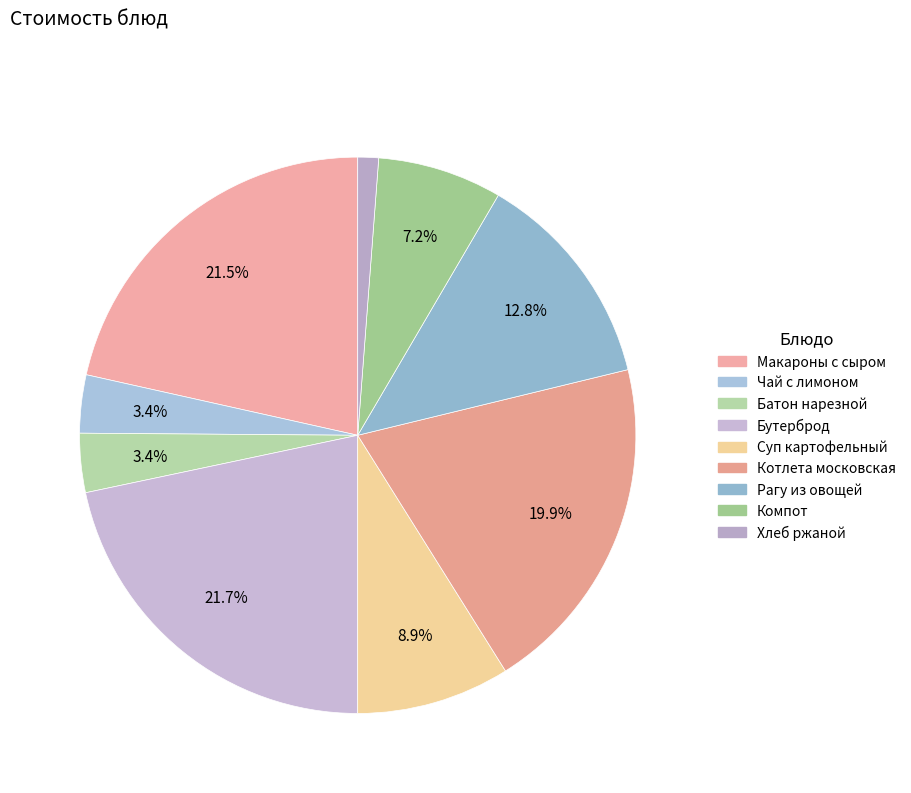

Is there a majority slice in this chart?

No